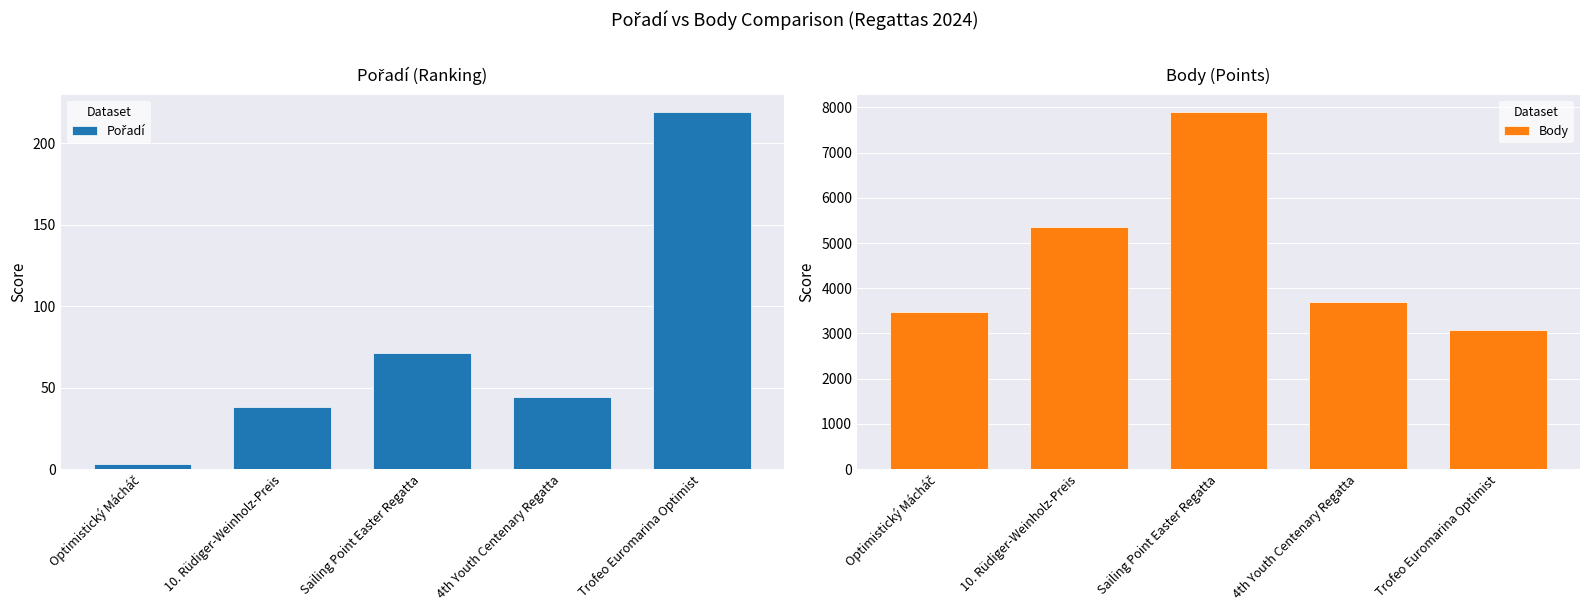

List the series in order of their overall mean, highest first.

Body, Pořadí